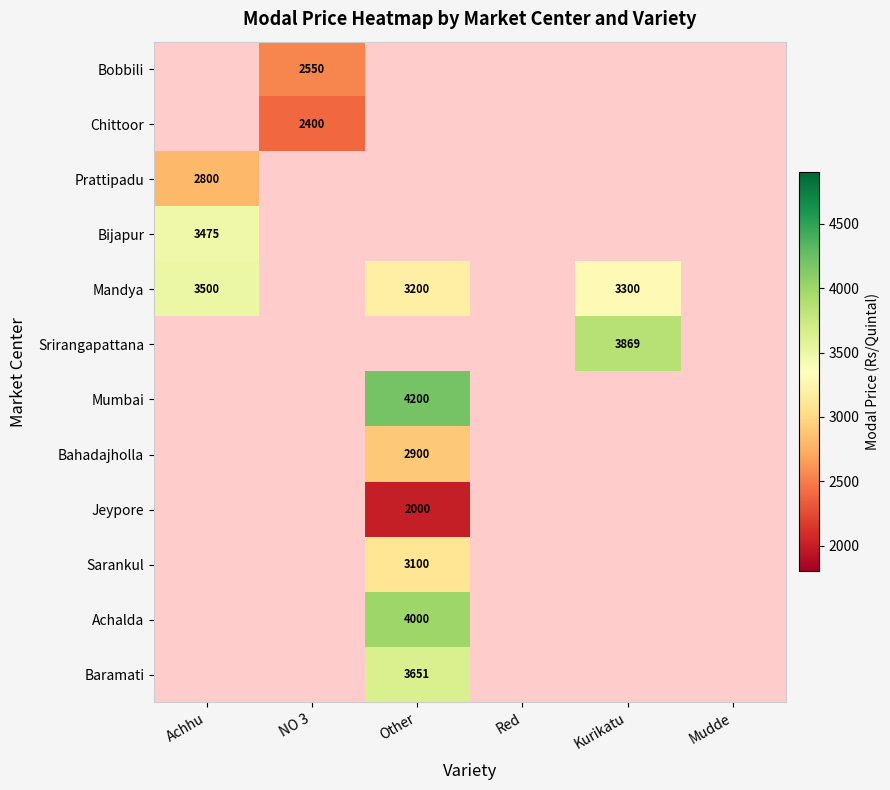

The Bahadajholla series shows 4733 at Other. True or false?

False